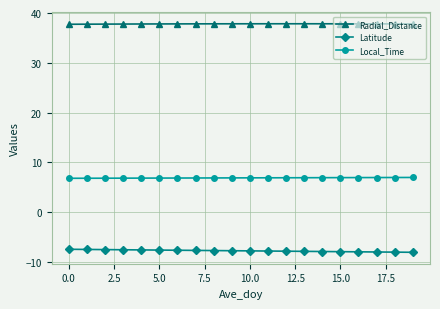

Is this an area chart (filled region under the line)?

No